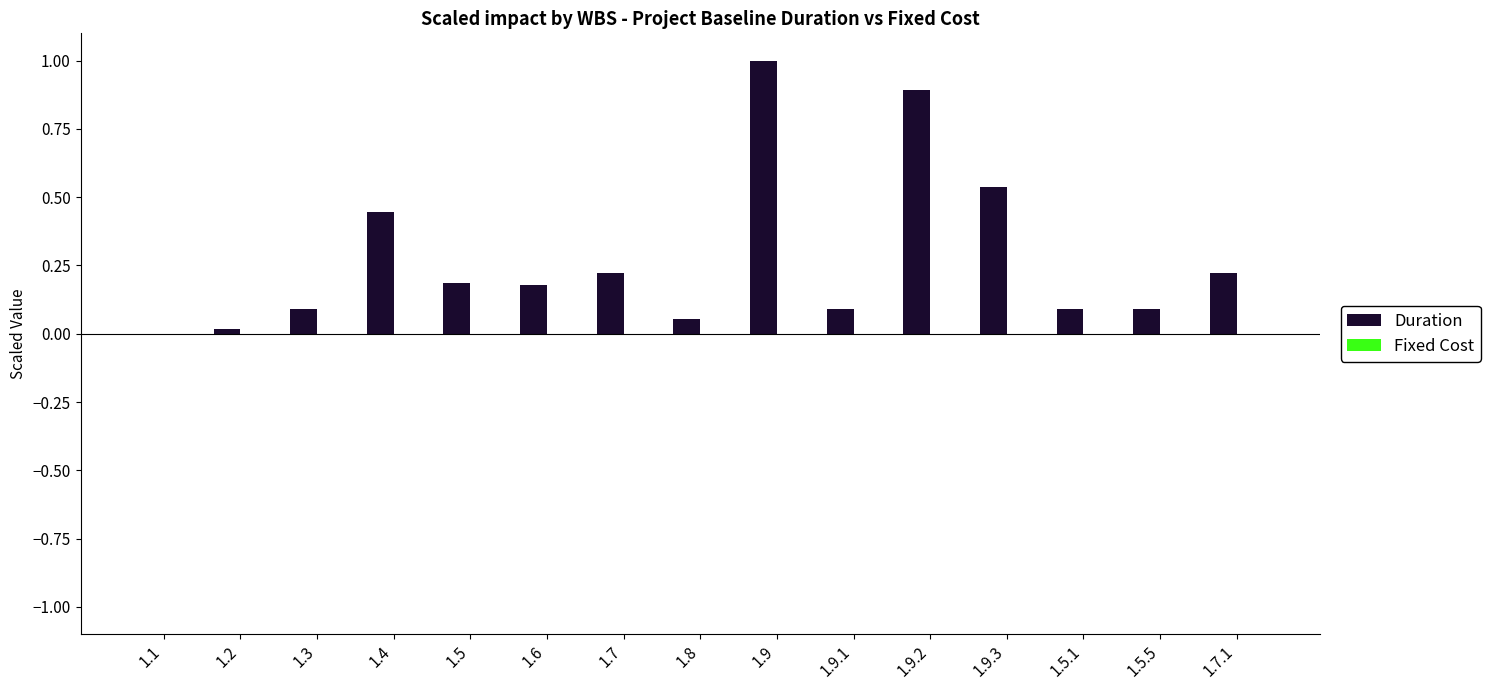

What is the sum of all values?

4.1